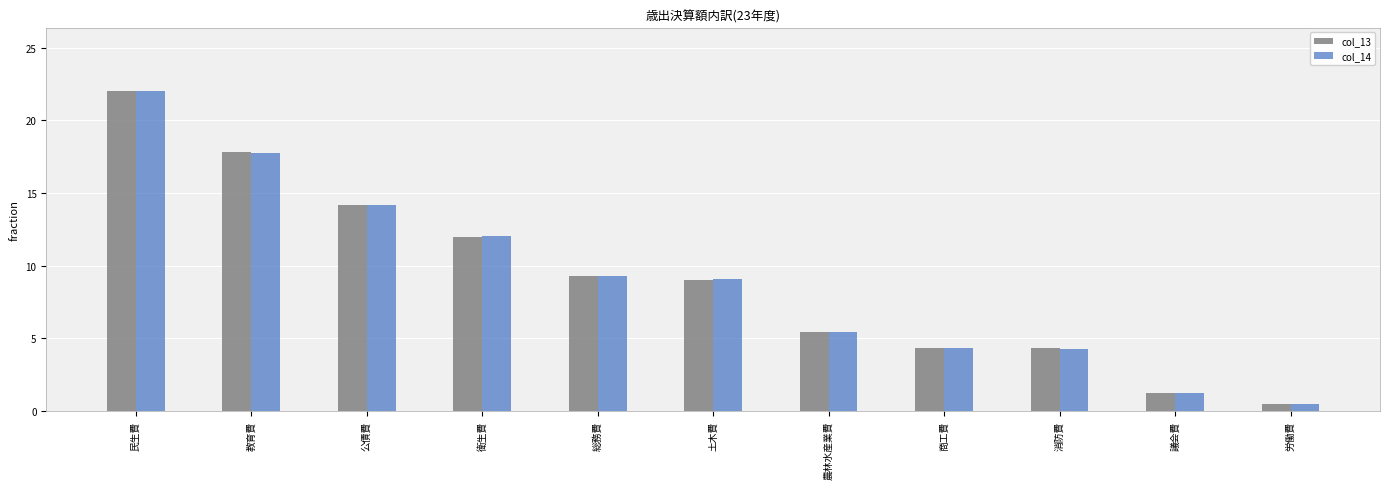

How many bars are there in each group?

2